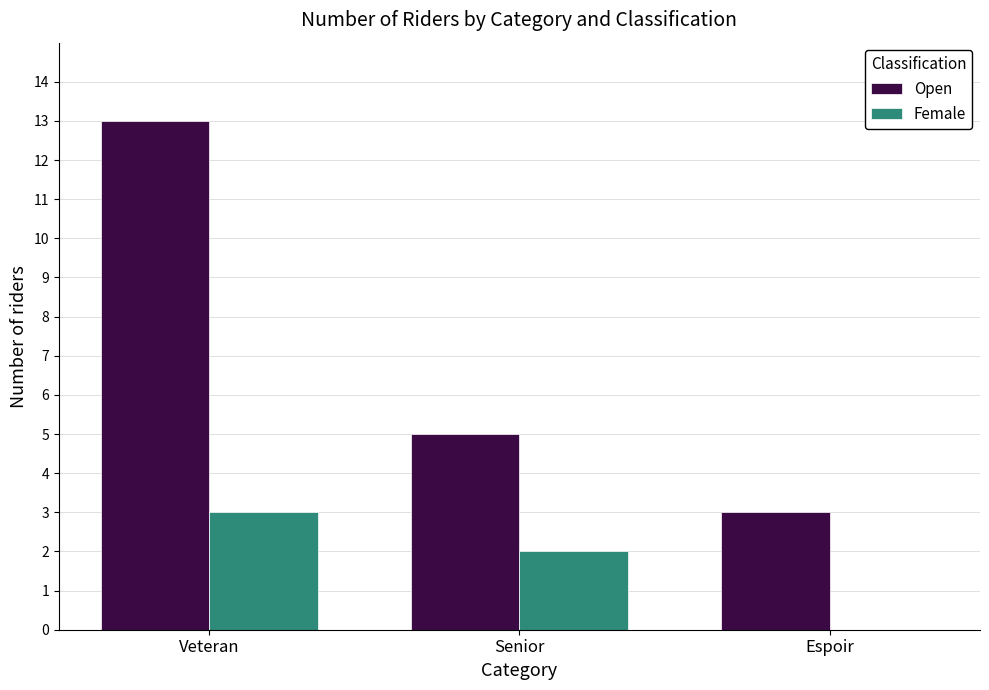

How many categories are shown in the chart?

3